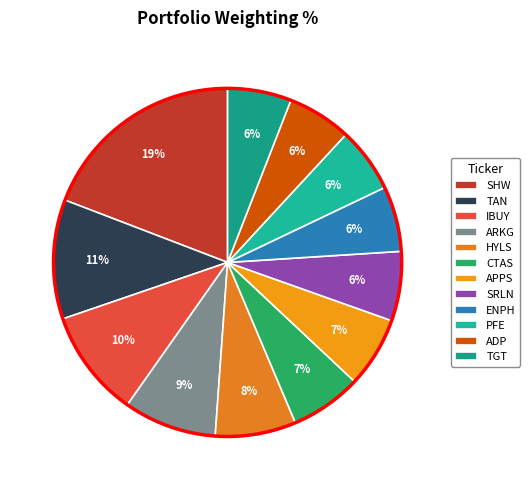

To the nearest percent, what portion does SRLN represent?

6%